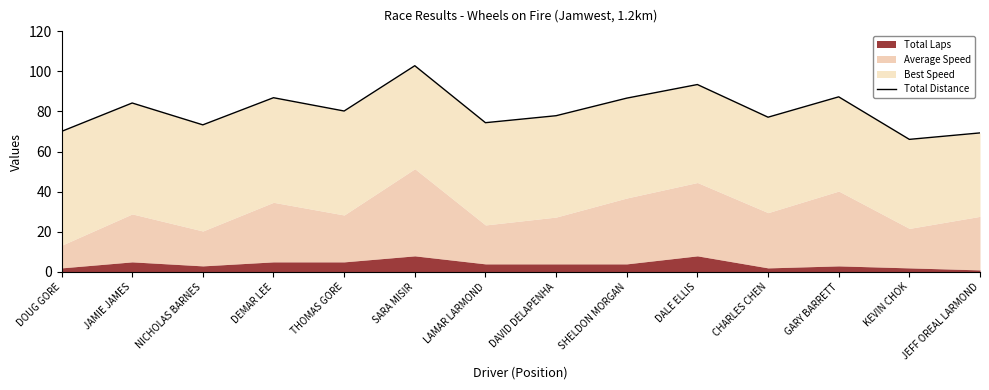

How many interior local peaks (higher than both neighbors) does the data have?

5